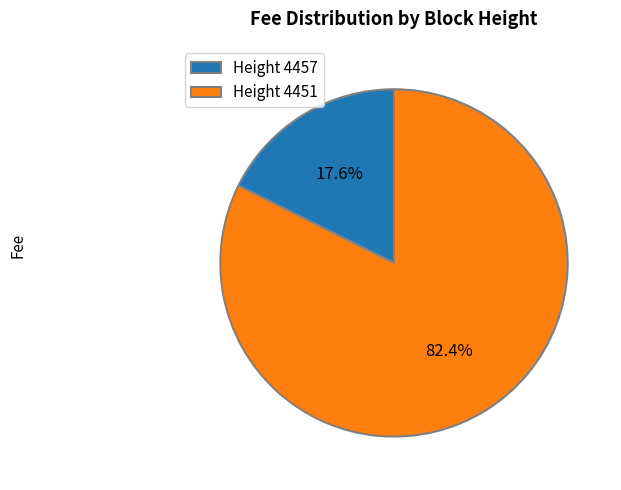

Which has a higher value, Height 4457 or Height 4451?

Height 4451